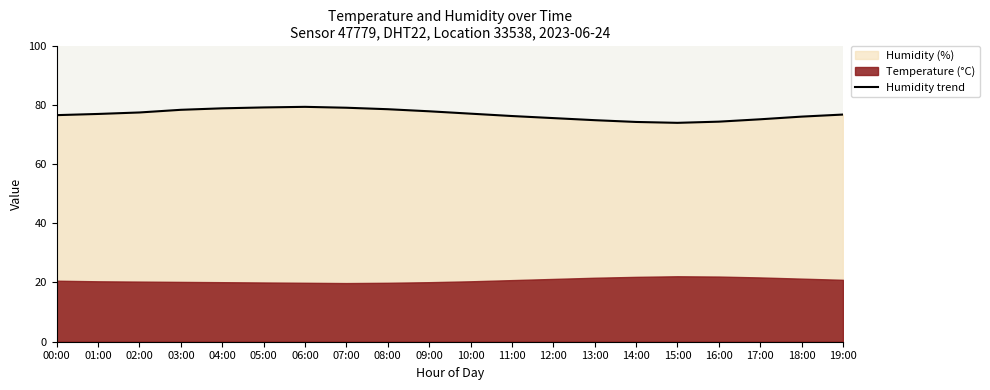

What is the change in value from 01:00 to 06:00?

+2.4